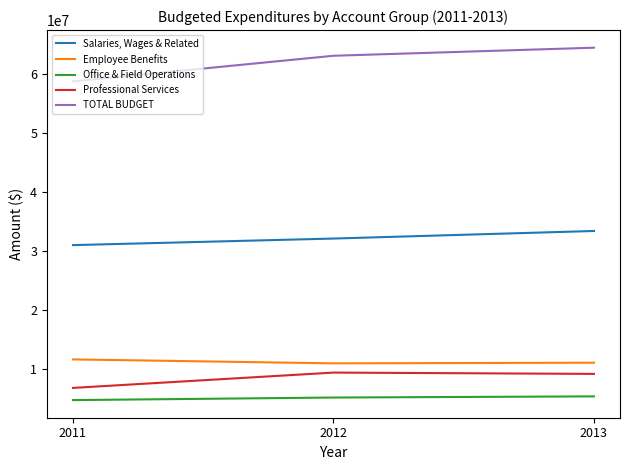

Which series has the widest spread of values?

TOTAL BUDGET